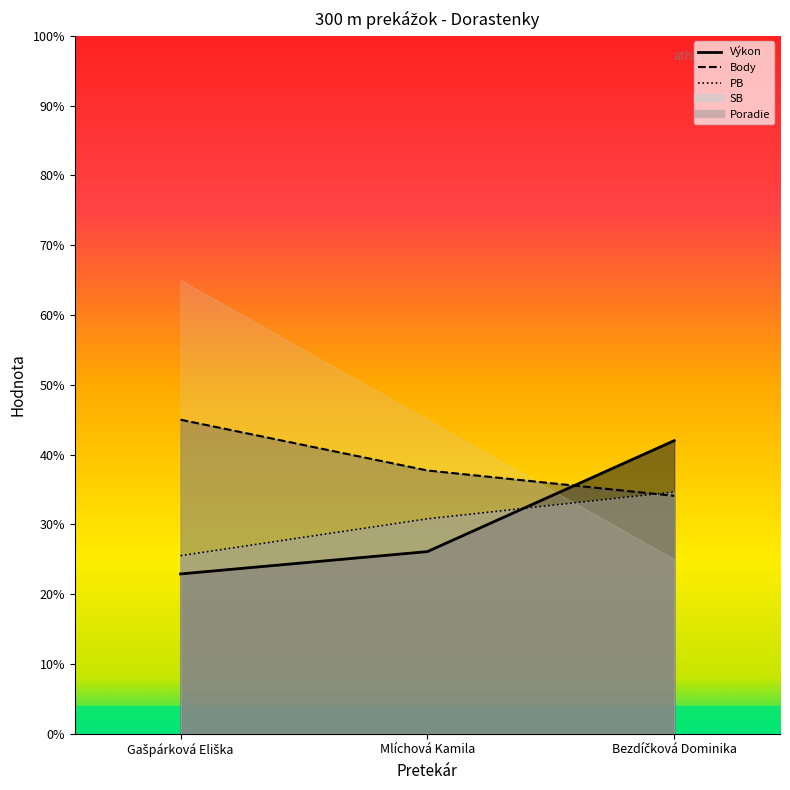

What is the label of the 3rd point from the right?

Gašpárková Eliška